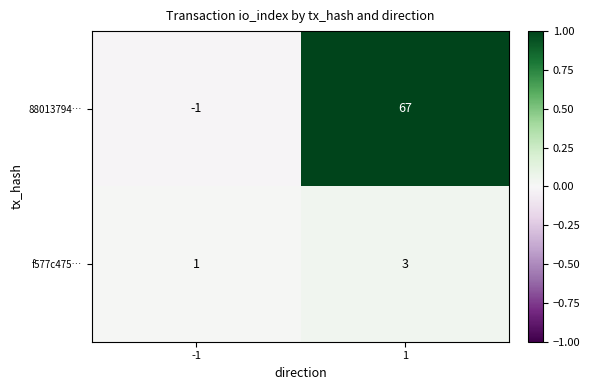

Rank the series at -1 from highest to lowest value.

f577c475…, 88013794…